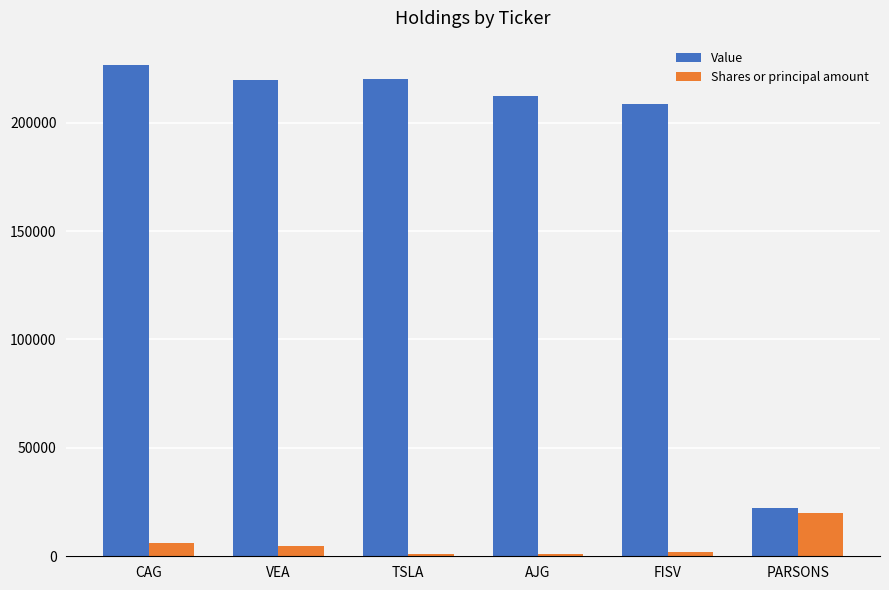

Are the bars horizontal?

No